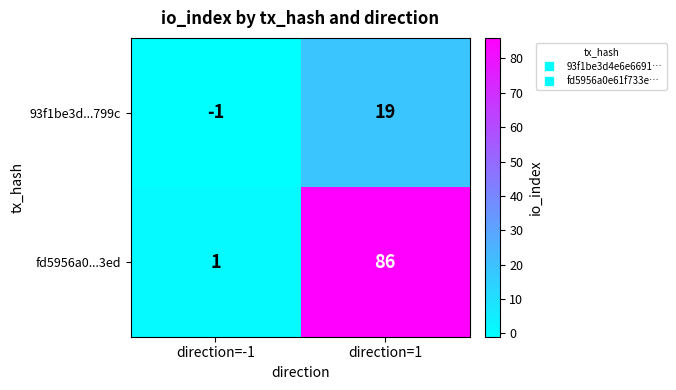

Rank the categories by fd5956a0...3ed value from highest to lowest.

direction=1, direction=-1